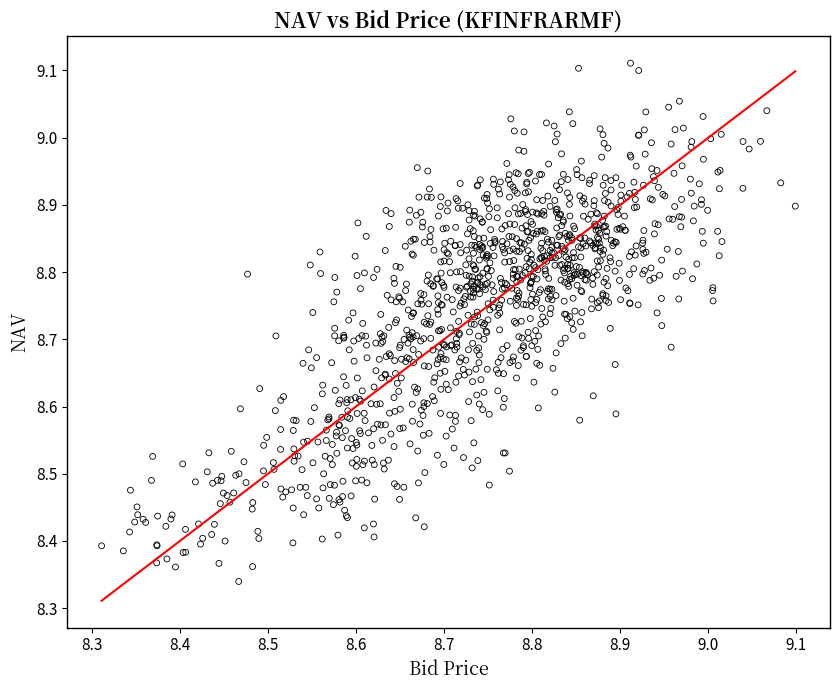

What is the range of X values (max minus min)?

0.8